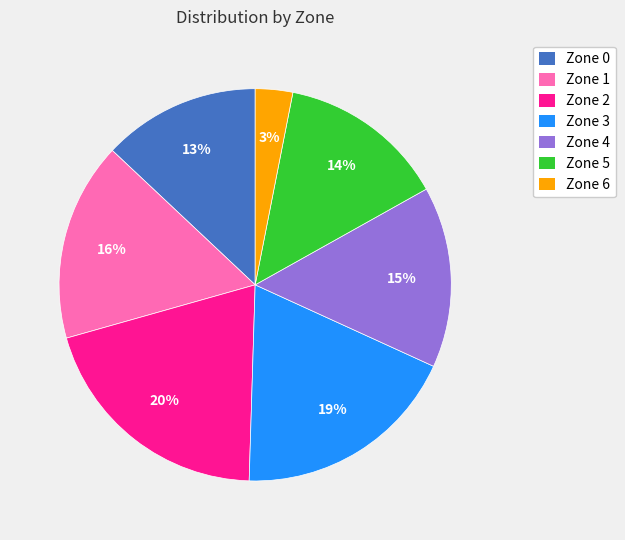

To the nearest percent, what is the combined percentage of Zone 6 and Zone 5?

17%